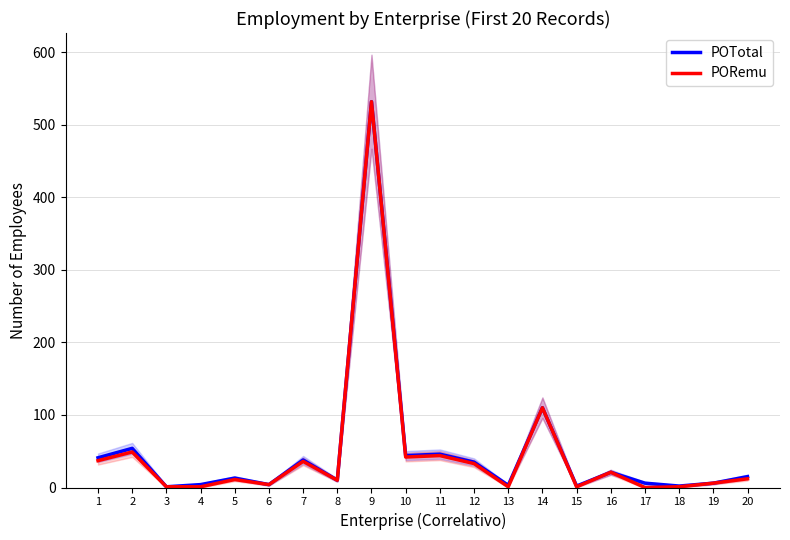

True or false: POTotal and PORemu cross at least once.

False